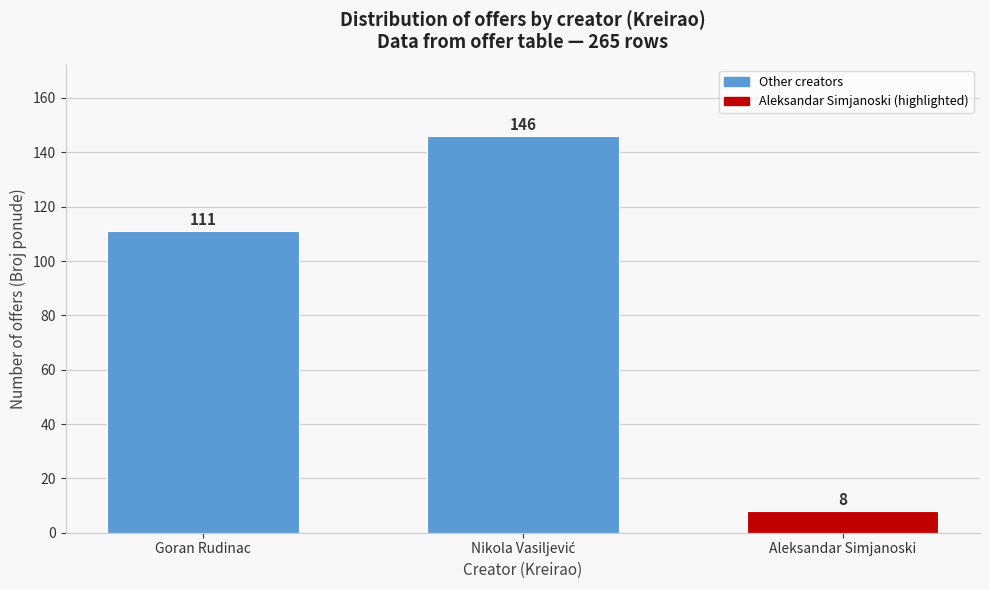

Reading left to right, list all the values displayed in this chart.

111	146	8